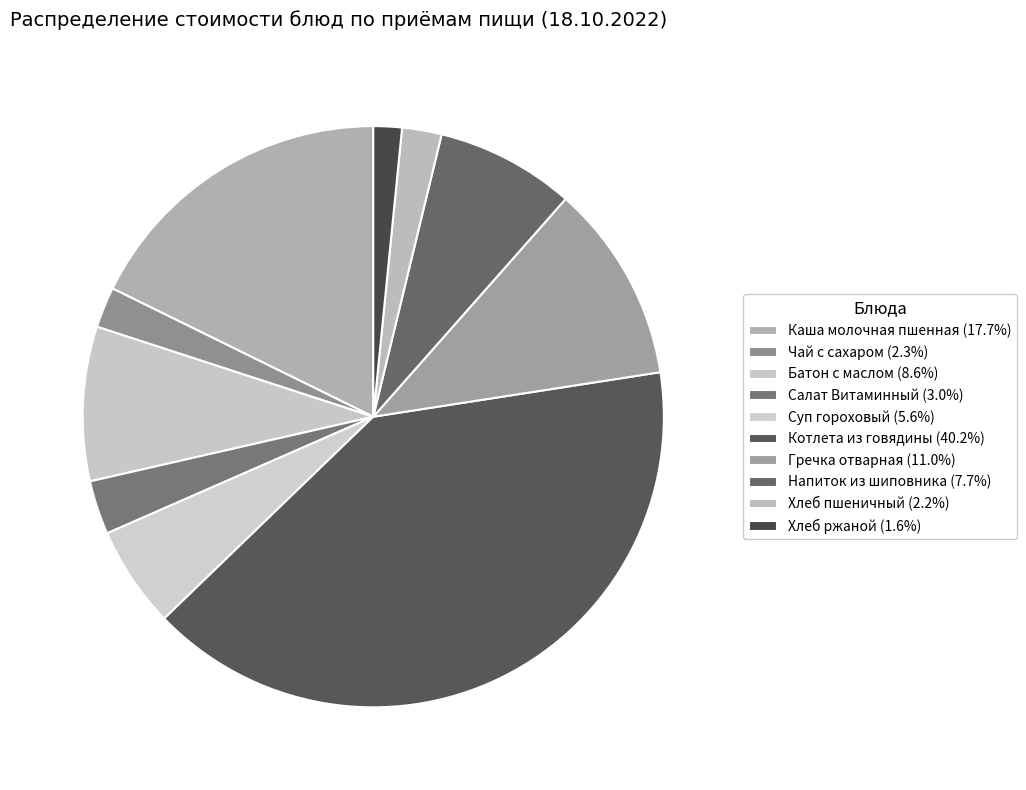

How many slices are in this pie chart?

10